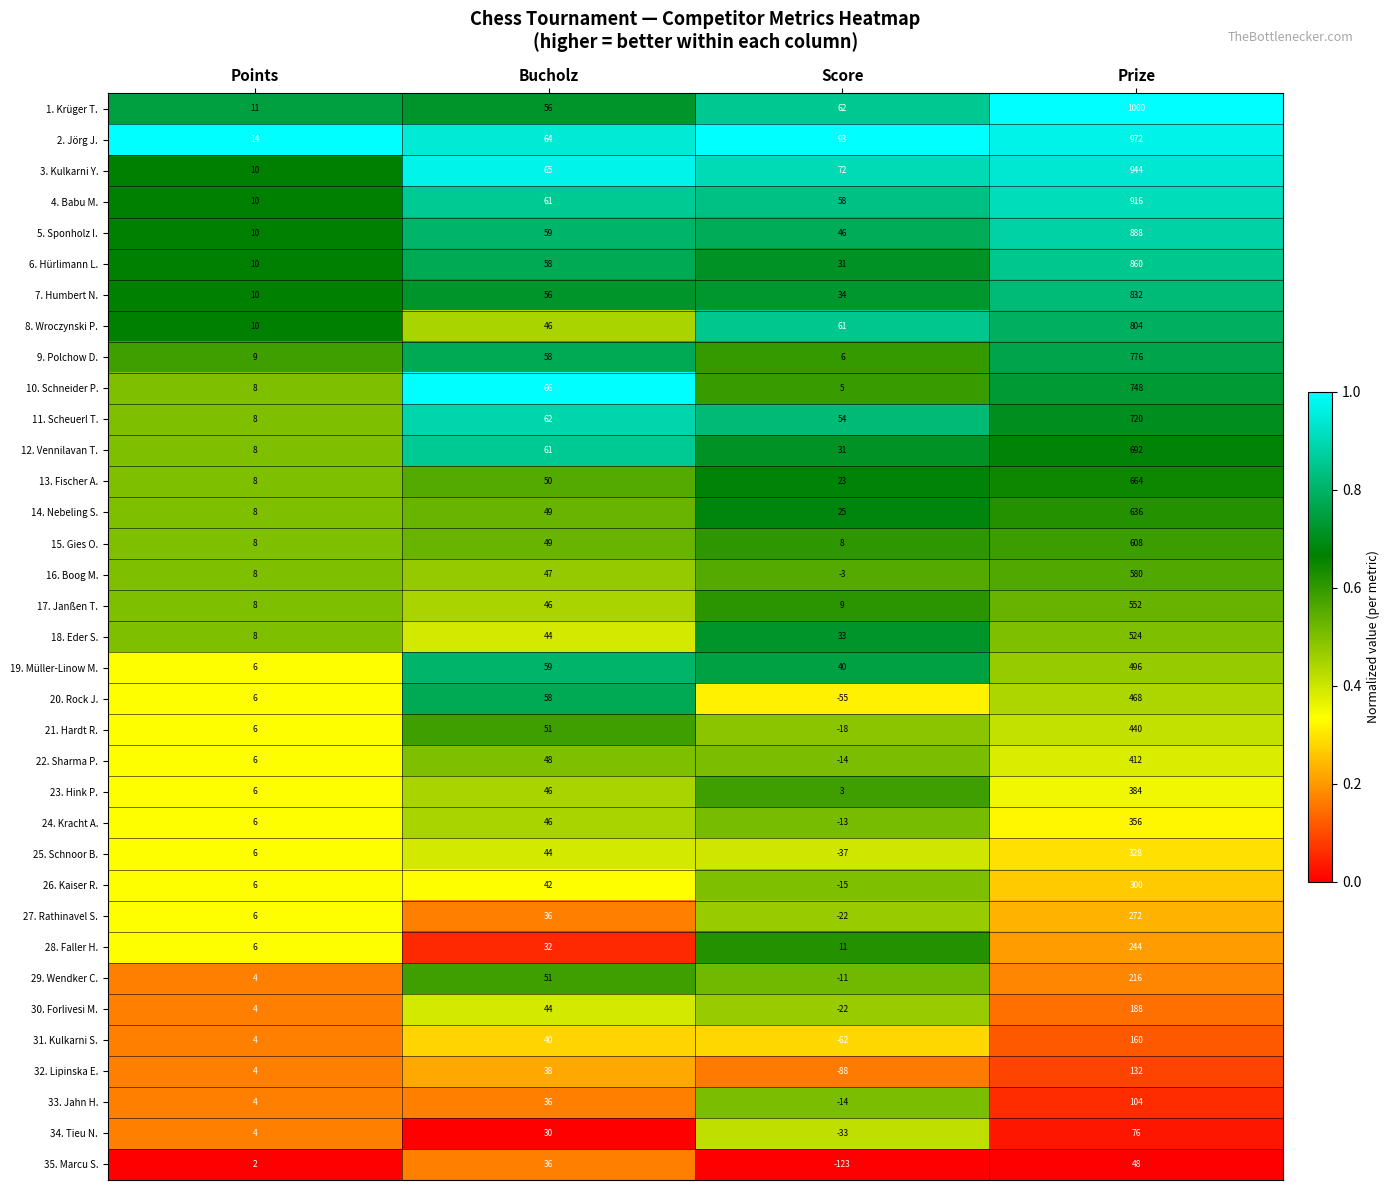

What is the greatest value displayed?

1000